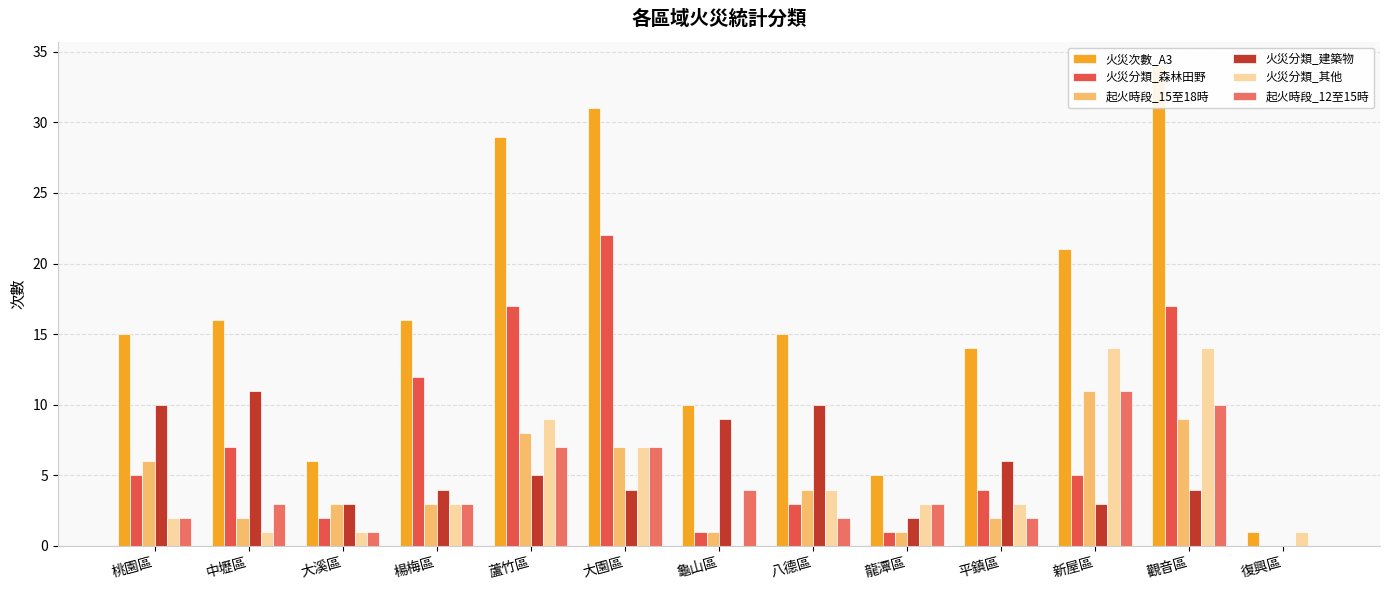

What position from the left is 中壢區?

2